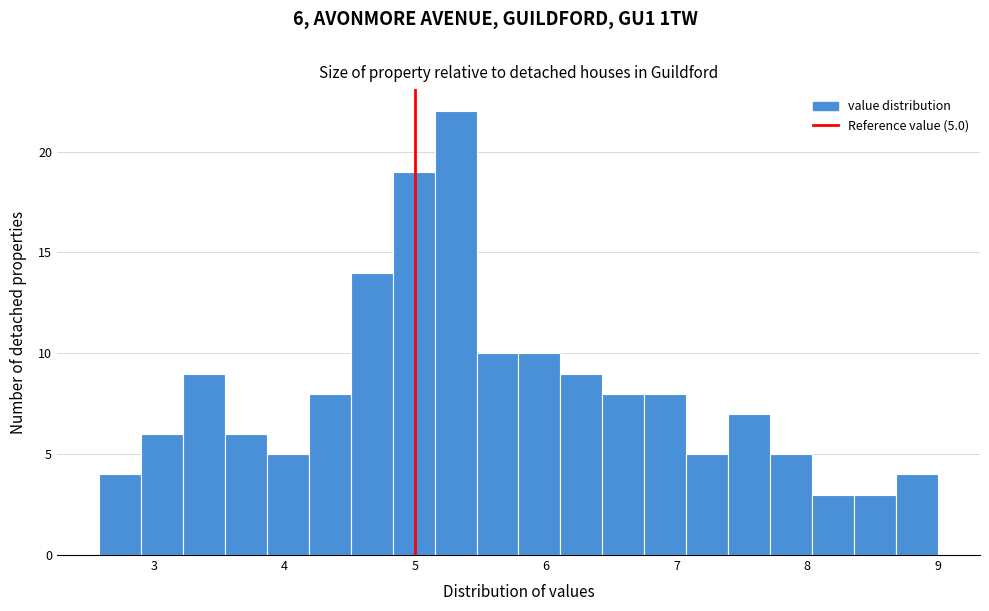

Read against the x-axis, roughly where is the centre of the tallest bar?

5.3